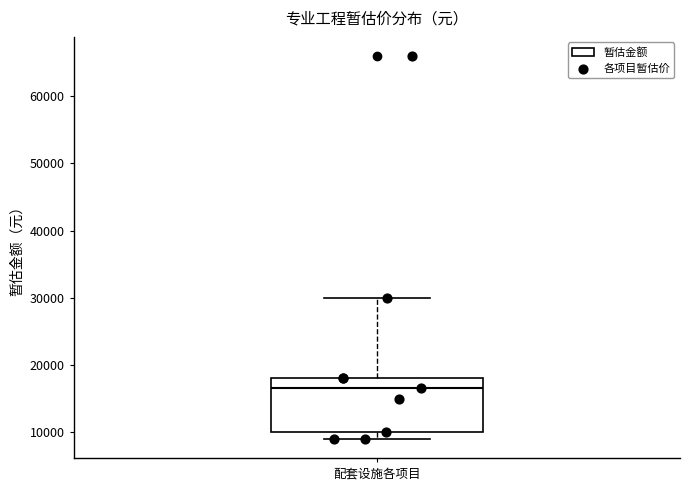

Read this box plot against the y-axis: the position of the median line, the range covered by the box, and the ends of both whiskers. The values are not printed on the chart, so give them approximately, as read against the axis.

median 17000, box 10000 to 18000, whiskers 9000 to 30000